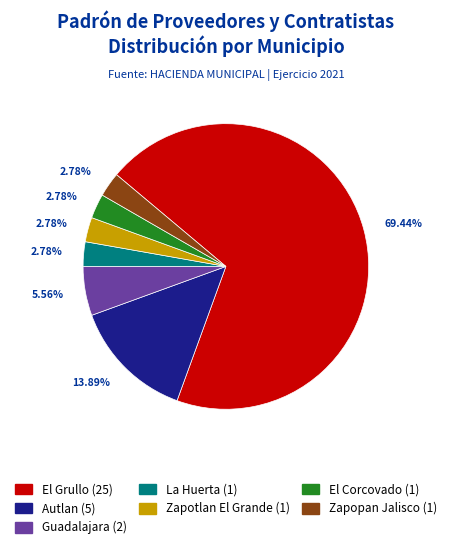

Is there a majority slice in this chart?

Yes